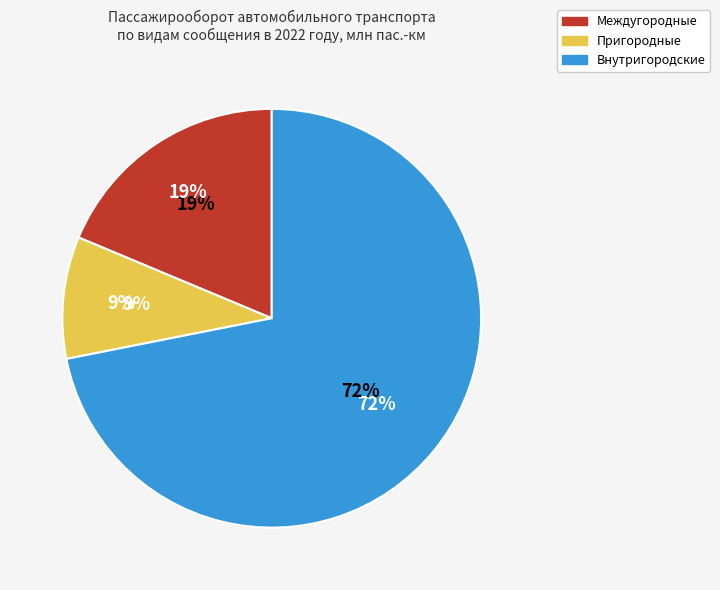

Count the number of slices in the pie.

3